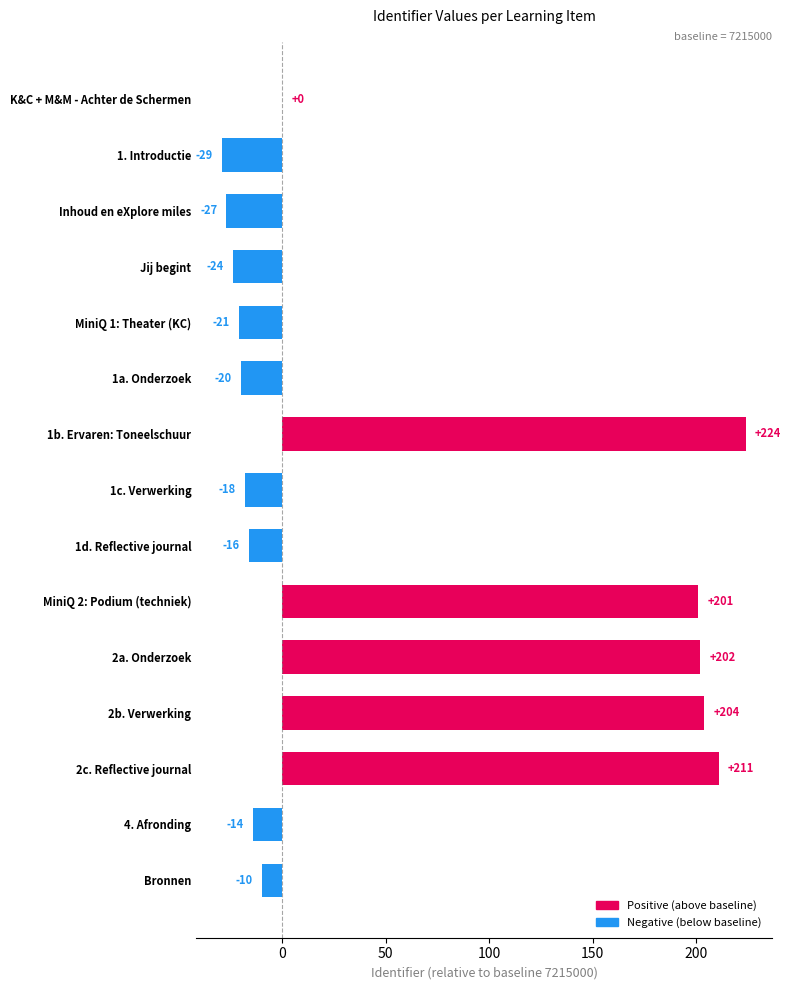

The chart shows a value of 62 at 1b. Ervaren: Toneelschuur. True or false?

False